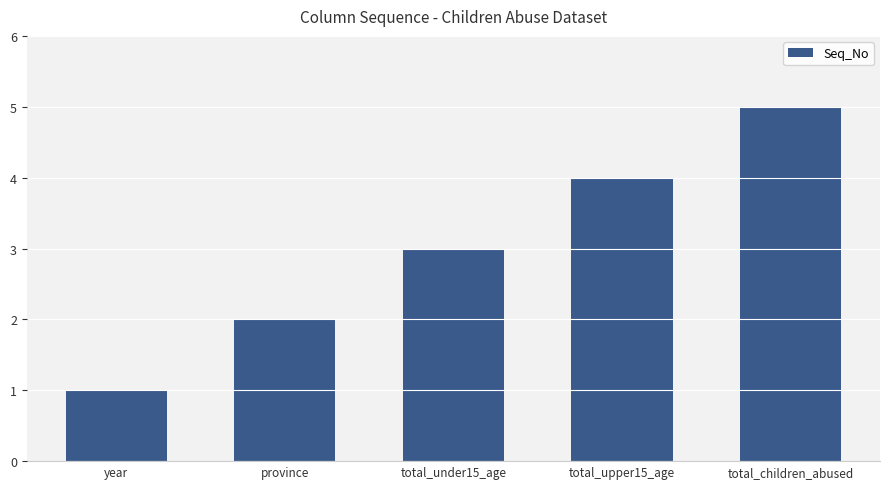

What is the minimum value shown in the chart?

1